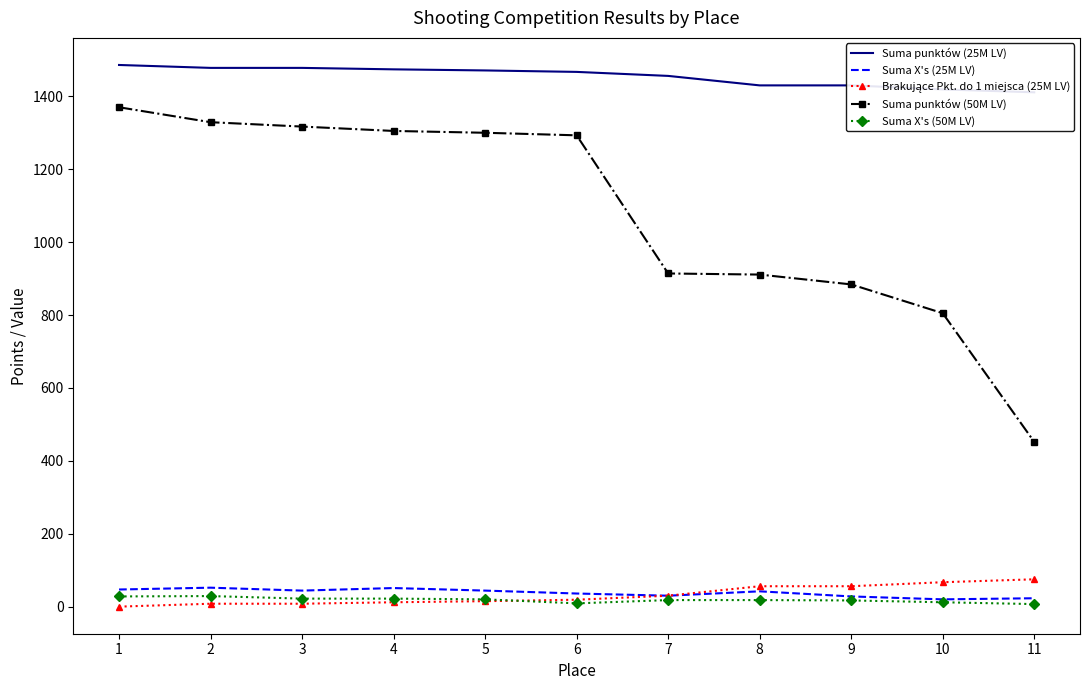

Reading left to right, list all the values displayed in this chart.

Suma punktów (25M LV): 1=1486	2=1478	3=1478	4=1474	5=1471	6=1467	7=1456	8=1430	9=1430	10=1419	11=1411
Suma X's (25M LV): 1=47	2=52	3=44	4=51	5=44	6=36	7=30	8=42	9=28	10=20	11=23
Brakujące Pkt. do 1 miejsca (25M LV): 1=0	2=8	3=8	4=12	5=15	6=19	7=30	8=56	9=56	10=67	11=75
Suma punktów (50M LV): 1=1370	2=1329	3=1317	4=1305	5=1300	6=1293	7=914	8=911	9=884	10=805	11=452
Suma X's (50M LV): 1=28	2=29	3=22	4=22	5=20	6=9	7=18	8=18	9=17	10=12	11=7